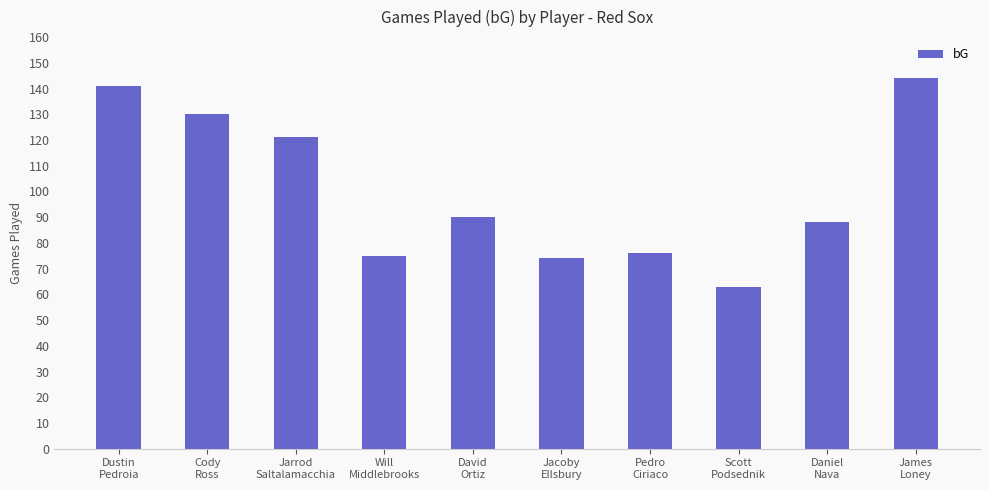

What is the difference between the maximum and minimum values?

81